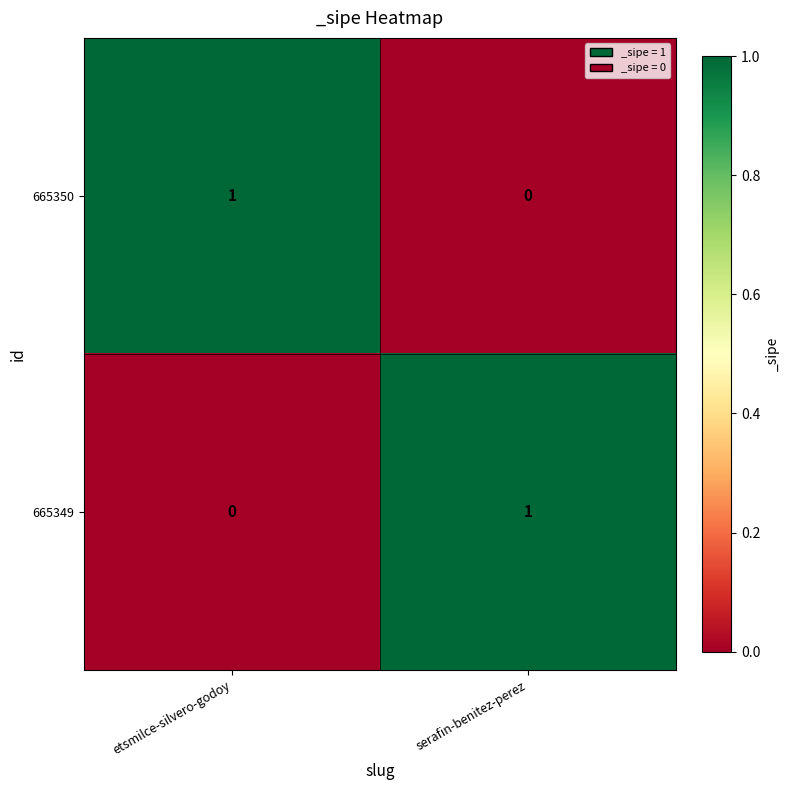

At which label does 665350 reach its minimum?

serafin-benitez-perez